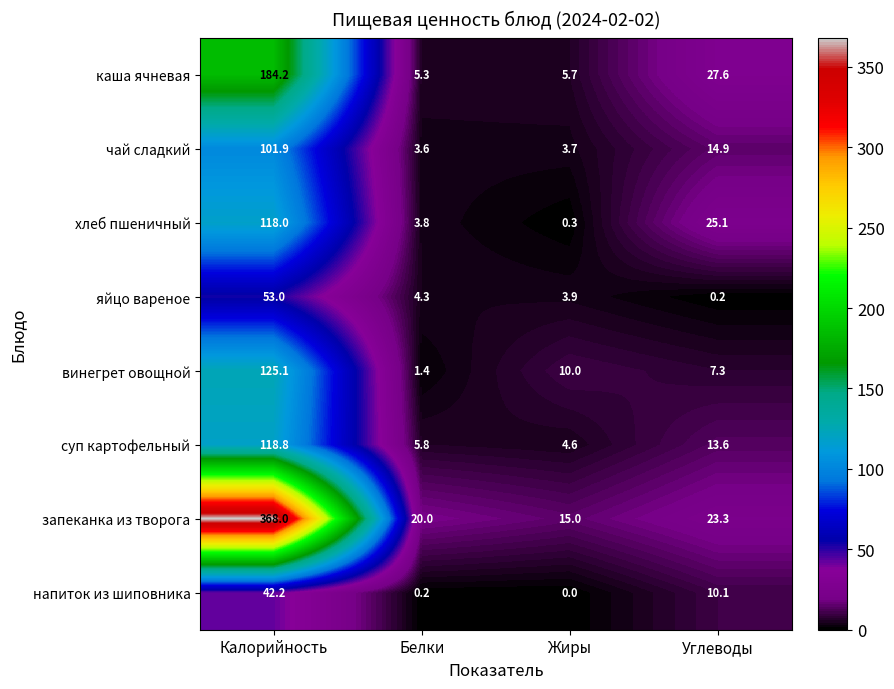

What is the spread (max minus min) of values at Калорийность?

325.8